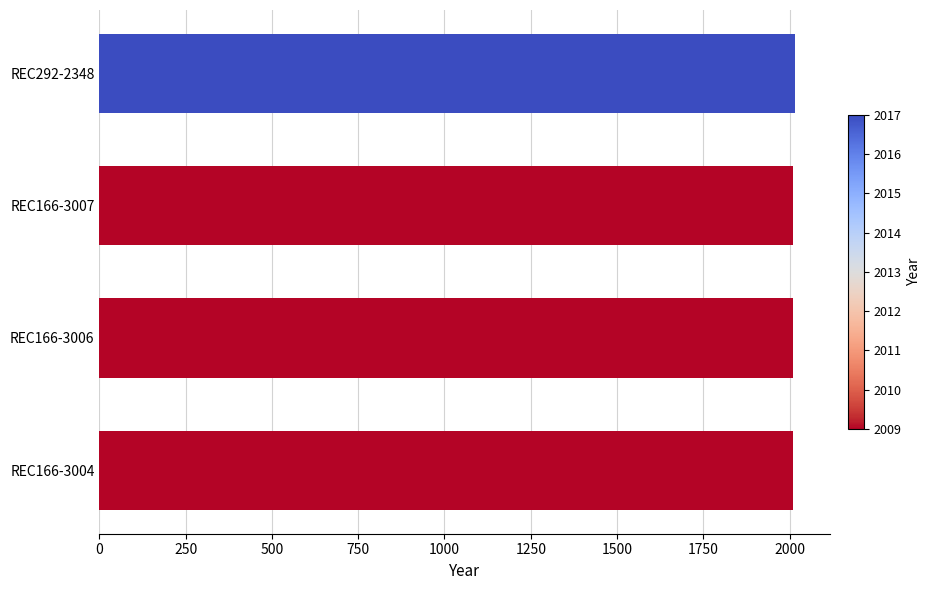

What is the value of the 4th bar from the top?

2009